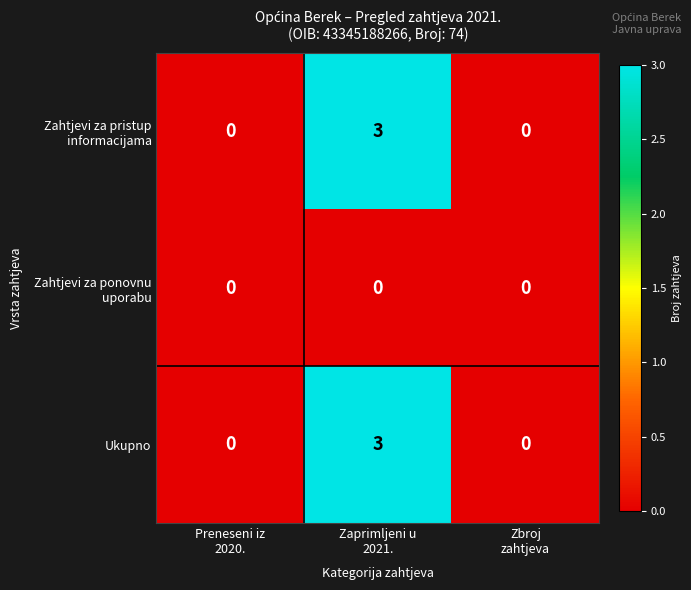

What is the sum of all Ukupno values?

3